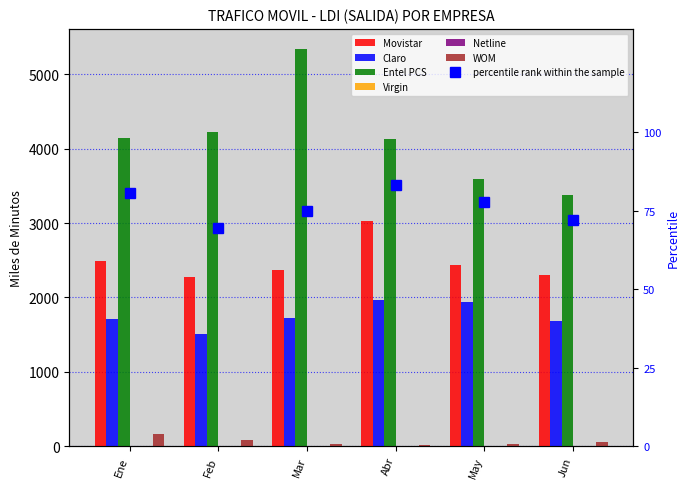

What is the spread (max minus min) of values at May?

3594.9